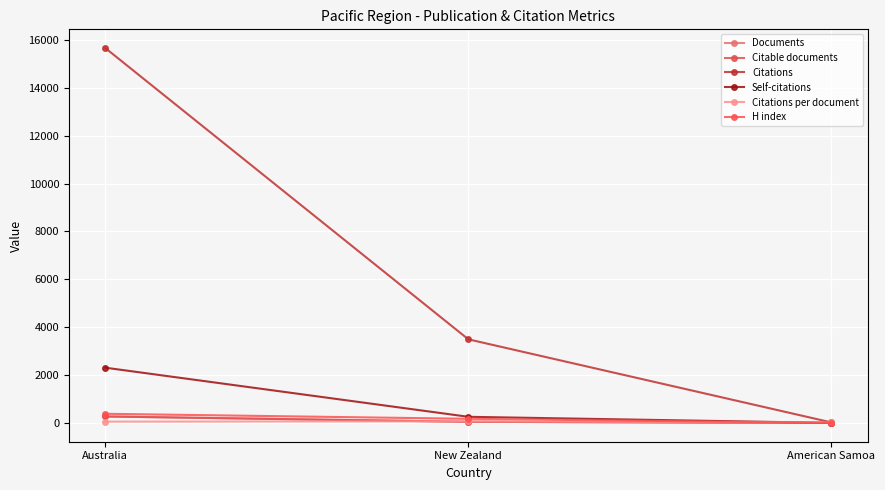

What is the difference between the maximum and minimum values in the Citations series?

15637.0